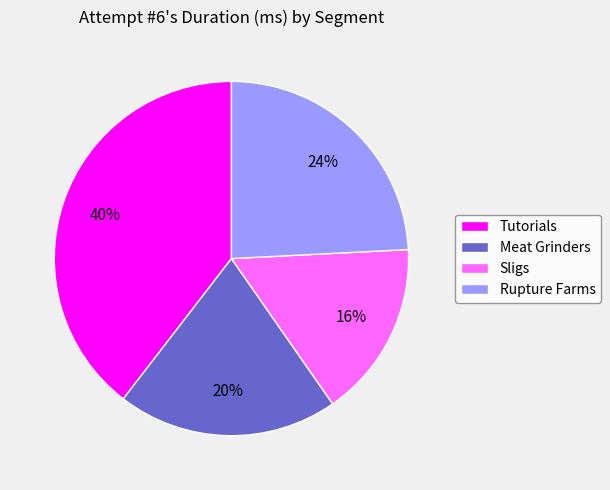

Combined, do Tutorials and Rupture Farms account for over 50%?

Yes